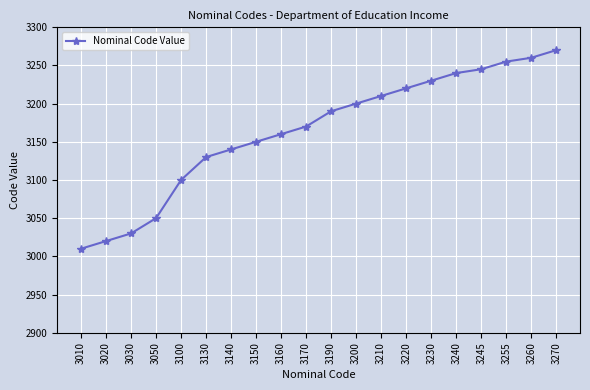

True or false: the data shows 1306 at 3190.

False